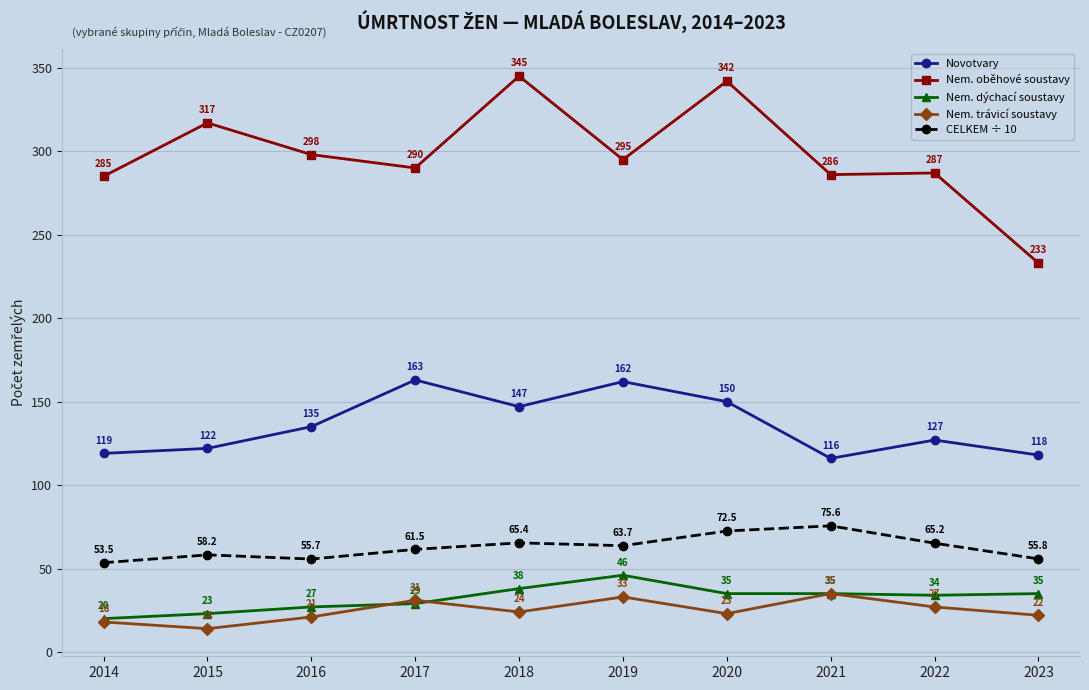

What is the difference between the maximum and minimum values in the Nem. trávicí soustavy series?

21.0